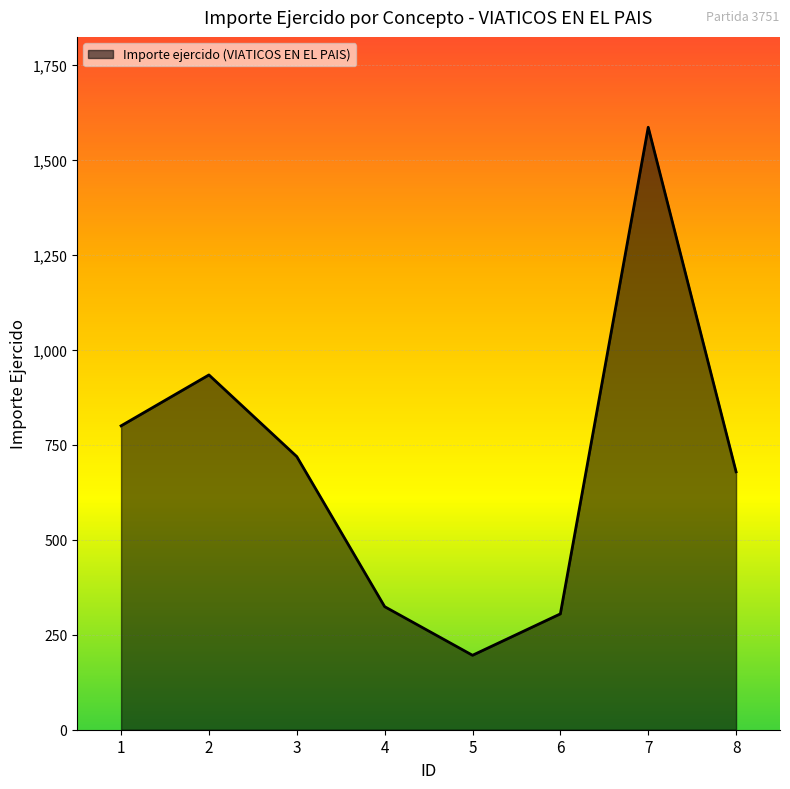

Reading right to left, extract all data points from this chart.

8=679	7=1586	6=305	5=196	4=324	3=719	2=934	1=800